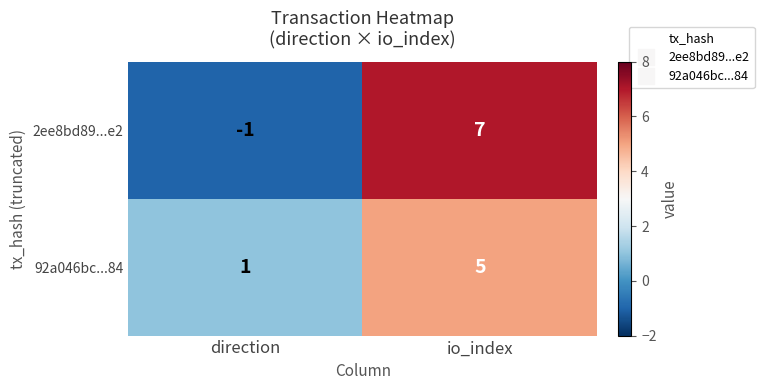

List the labels in order of 2ee8bd89...e2 value, smallest first.

direction, io_index